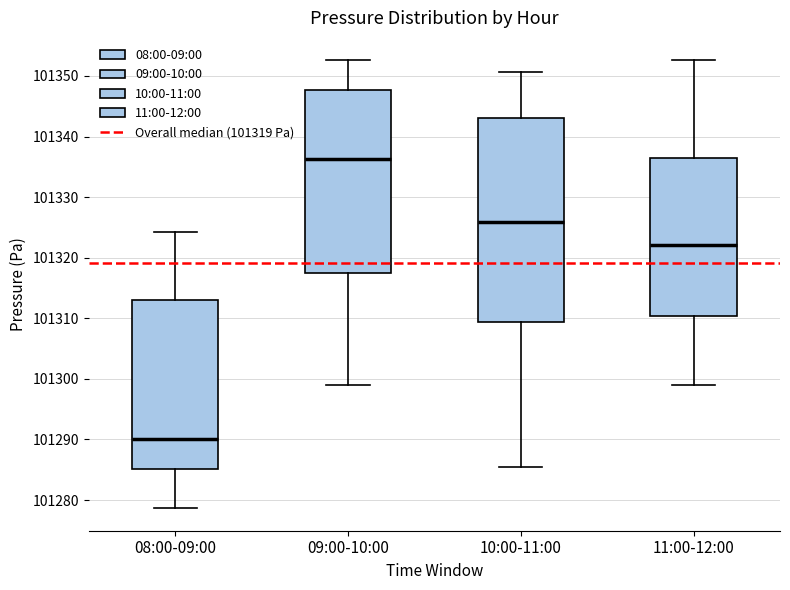

Reading left to right, transcribe this box plot: for each box, give where its median line is, the range the box spans, and where its two whiskers end, as read against the y-axis. The values are not printed on the chart, so give them approximately, as read against the axis.

08:00-09:00: median 101290, box 101285 to 101313, whiskers 101279 to 101324
09:00-10:00: median 101336, box 101317 to 101348, whiskers 101299 to 101353
10:00-11:00: median 101326, box 101309 to 101343, whiskers 101285 to 101351
11:00-12:00: median 101322, box 101310 to 101337, whiskers 101299 to 101353